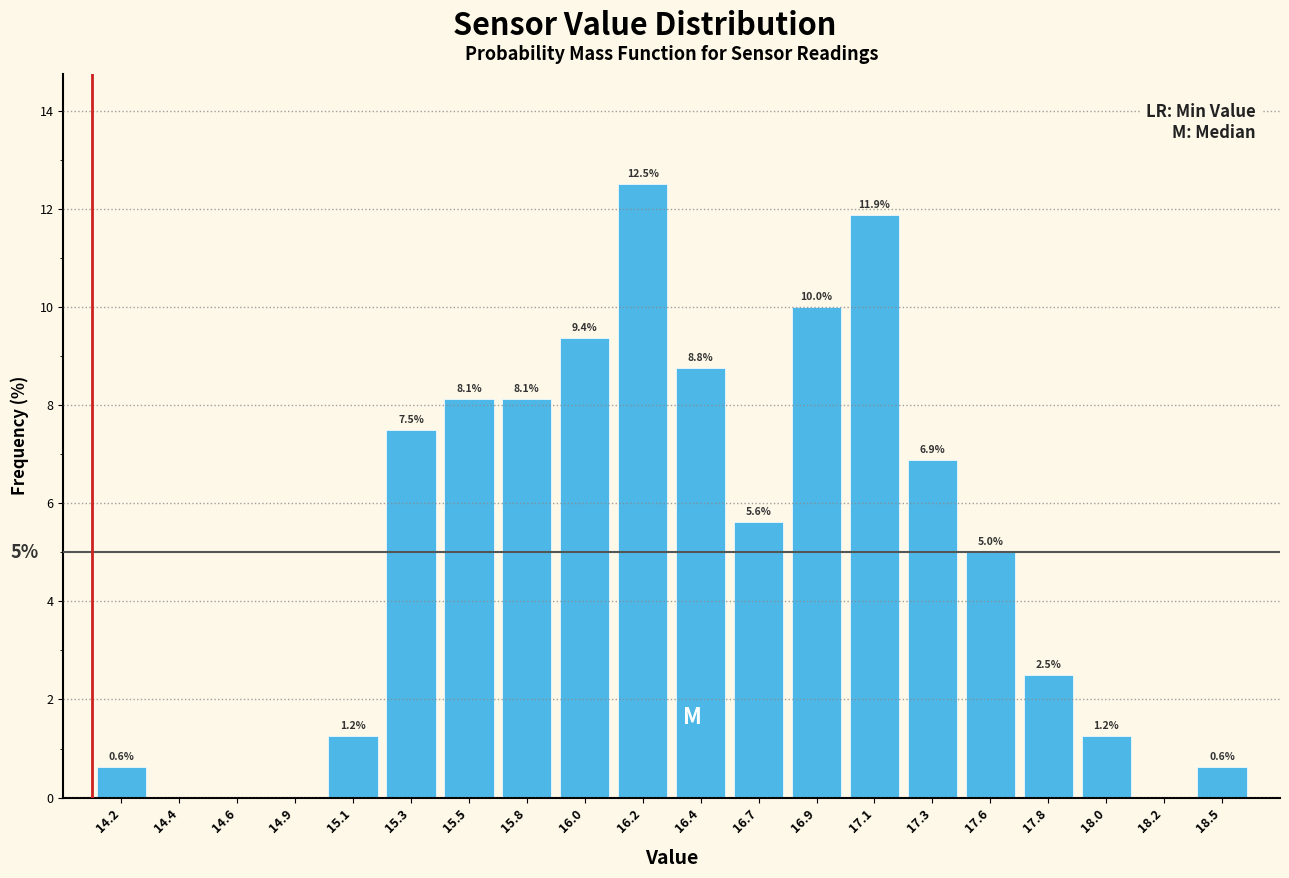

Over which range of the x-axis is the bar tallest?

16.095 to 16.320